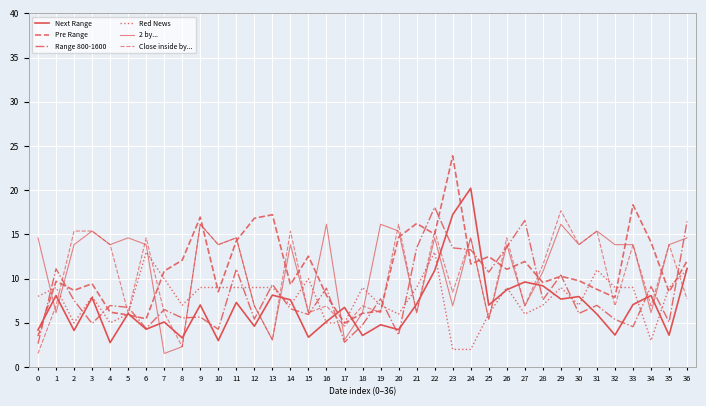

What is the average value of the 2 by... series?

11.2